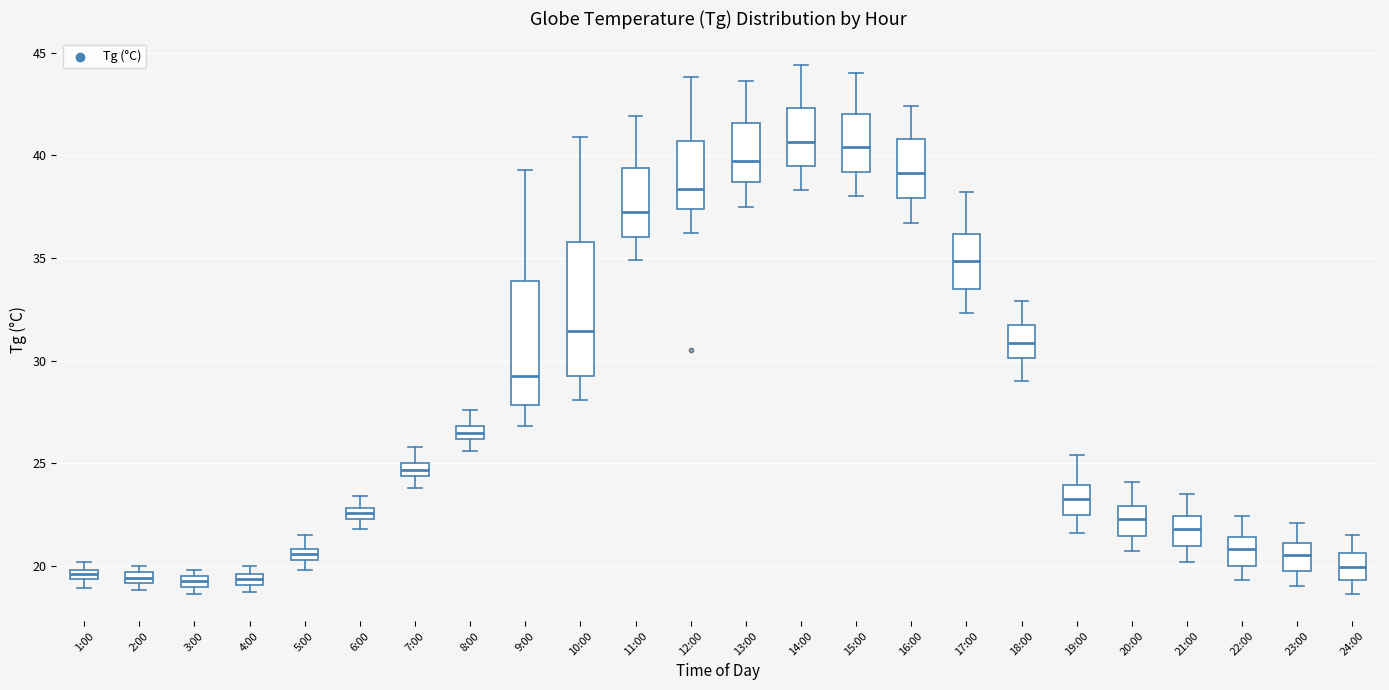

Which box is the tallest, from its lower edge to its upper edge?

10:00